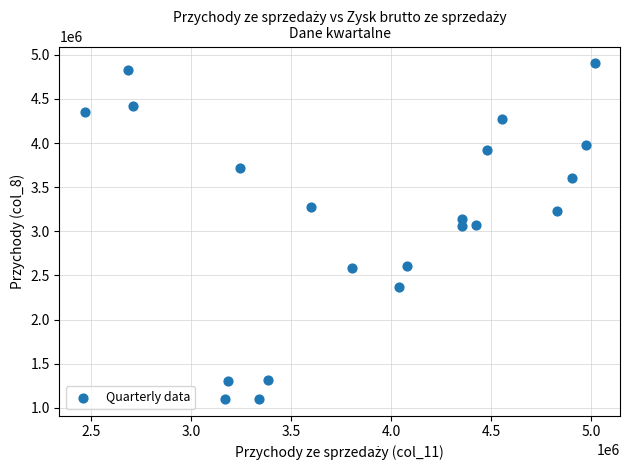

What is the range of X values (max minus min)?

2546218